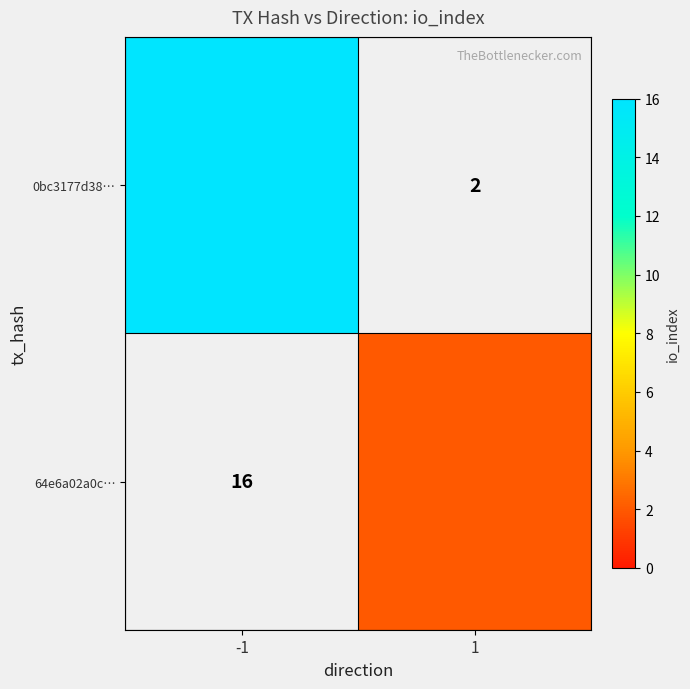

True or false: 0bc3177d38… has a value of 2 at 1.

True